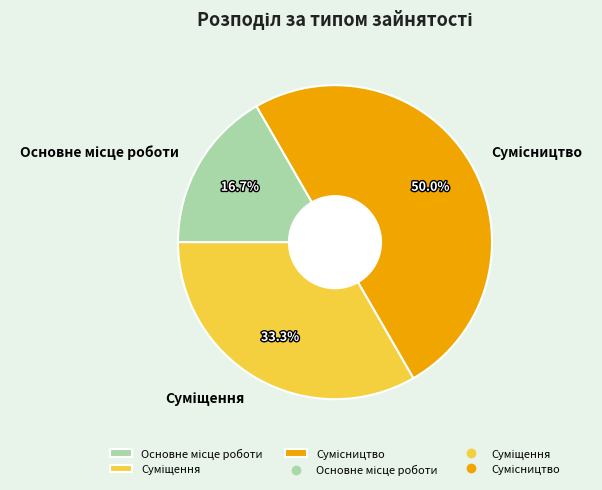

What is the change in value from Основне місце роботи to Суміщення?

+1